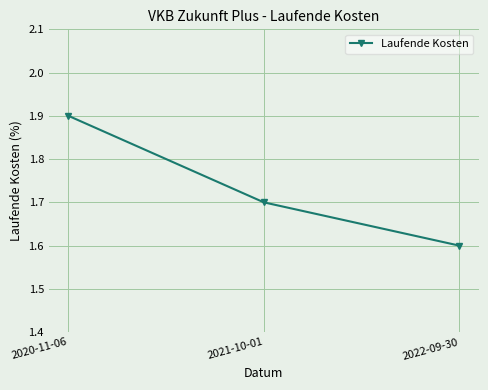

How many lines are shown in the chart?

1